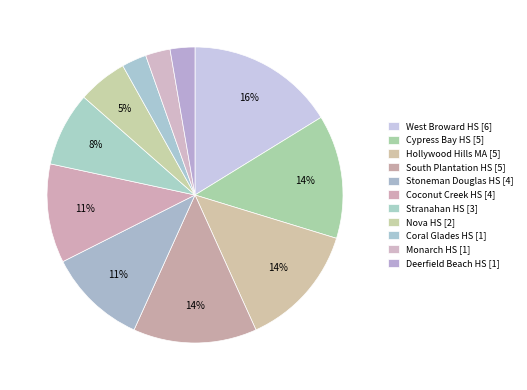

To the nearest percent, what is the combined percentage of South Plantation HS and Coconut Creek HS?

24%